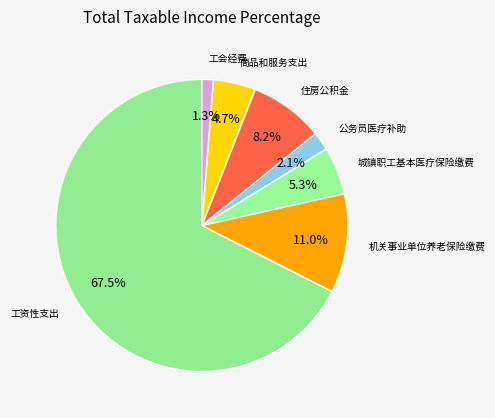

How many slices are in this pie chart?

7